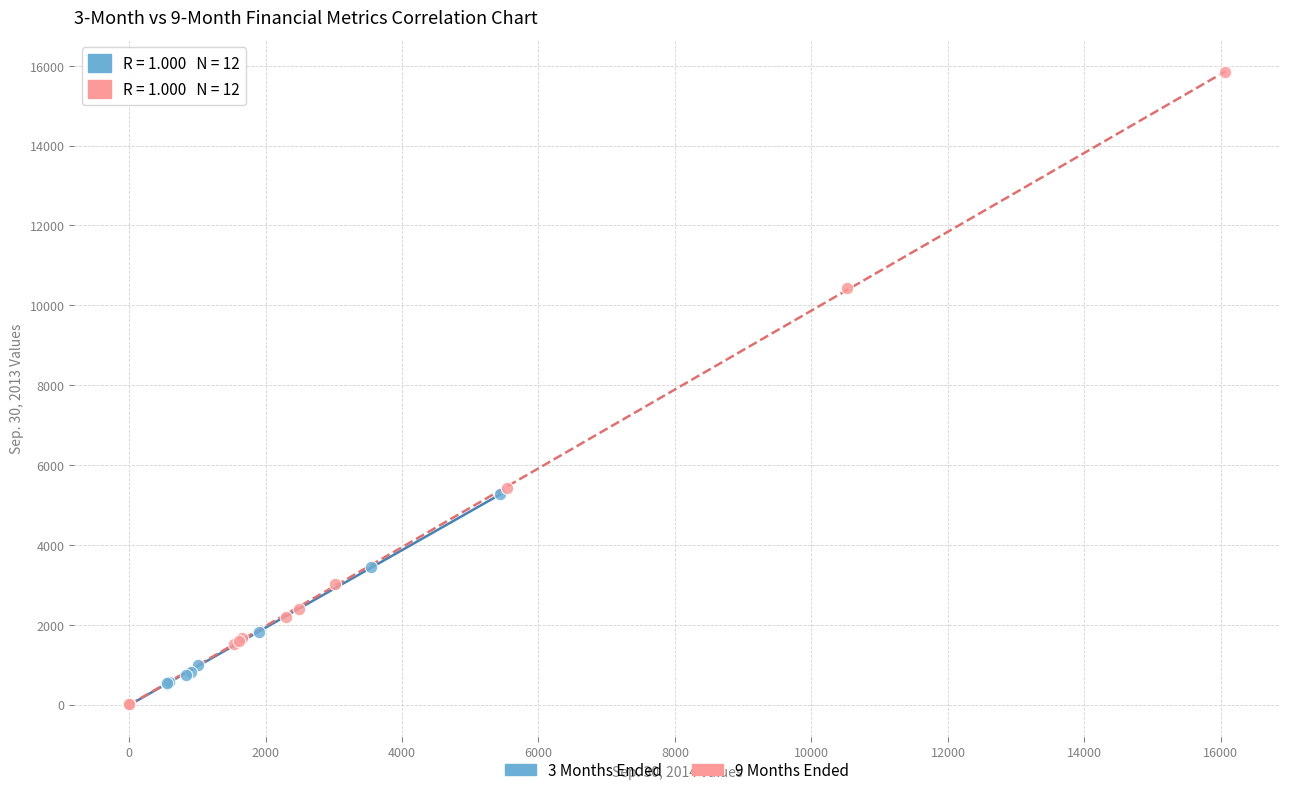

Which series contains the highest Y value?

9 Months Ended